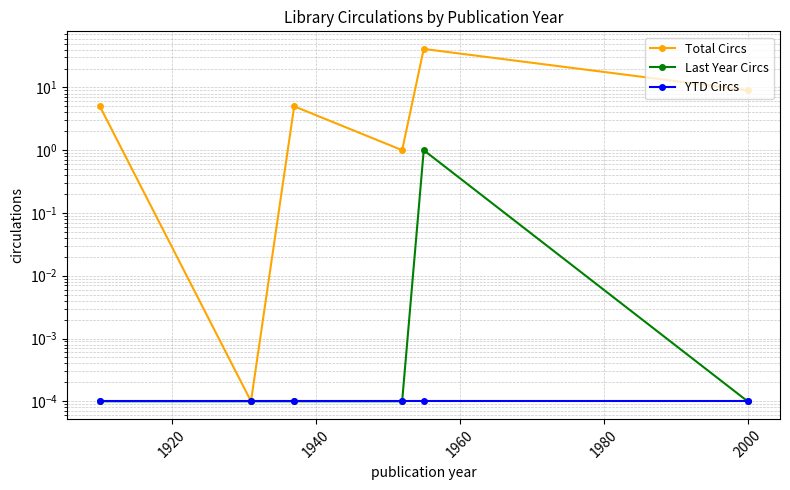

Where is Total Circs nearest to the value 20?

2000